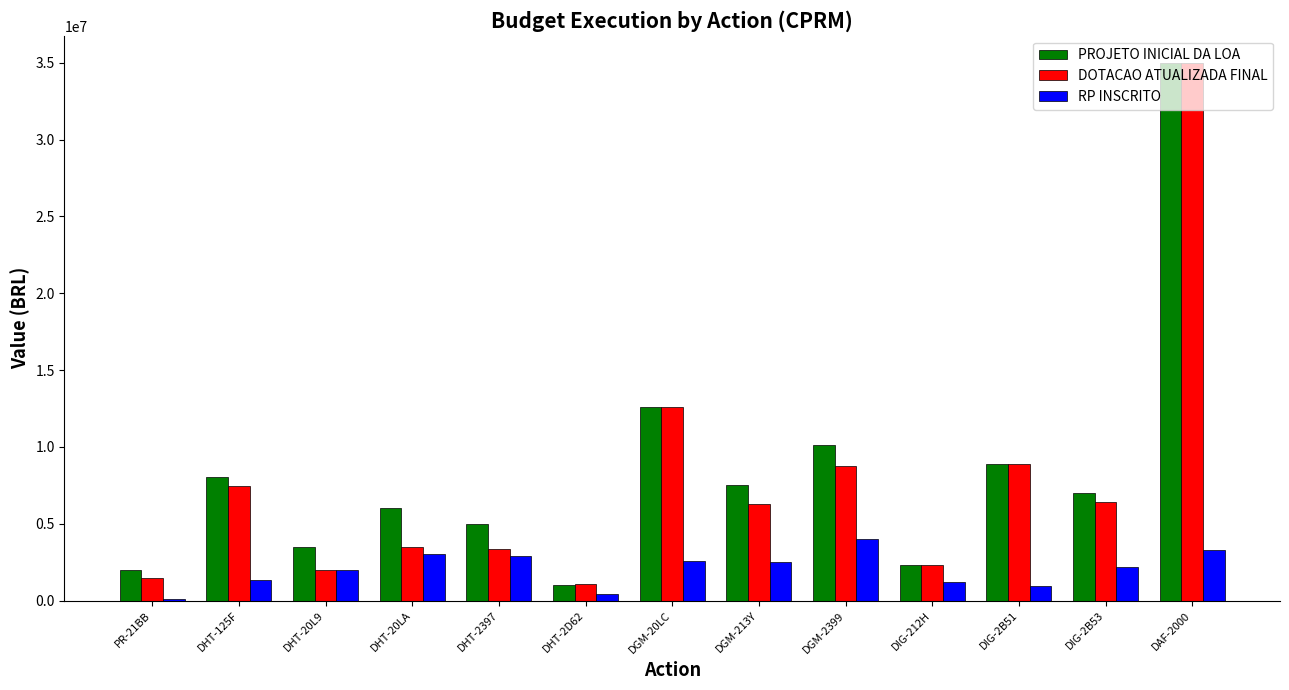

The value of DOTACAO ATUALIZADA FINAL at DHT-2397 is 3390000.0. True or false?

True